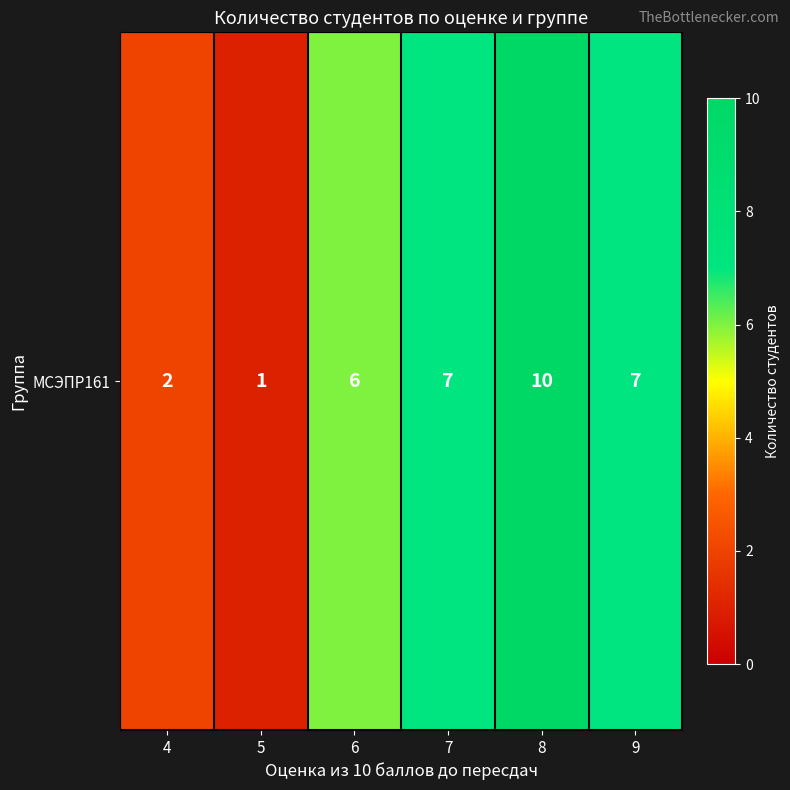

Count the number of categories in the chart.

6